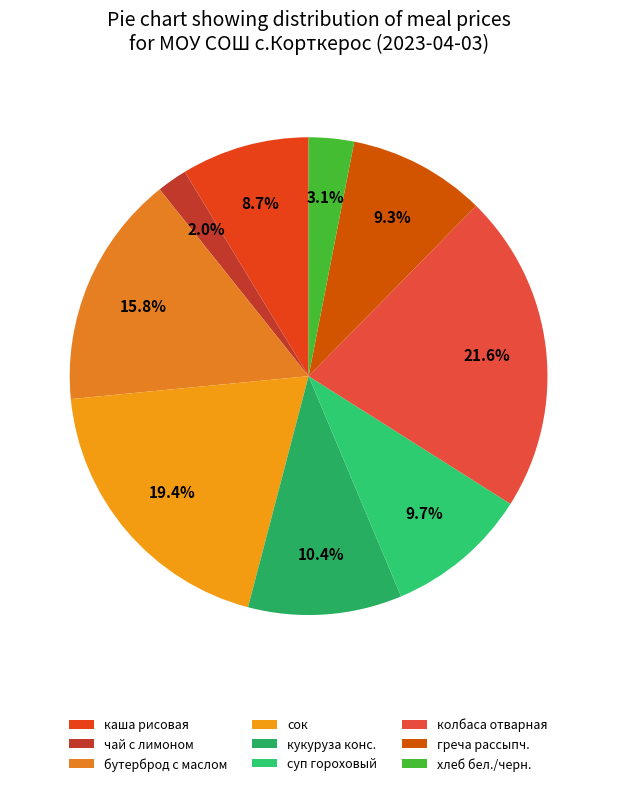

Count the number of slices in the pie.

9